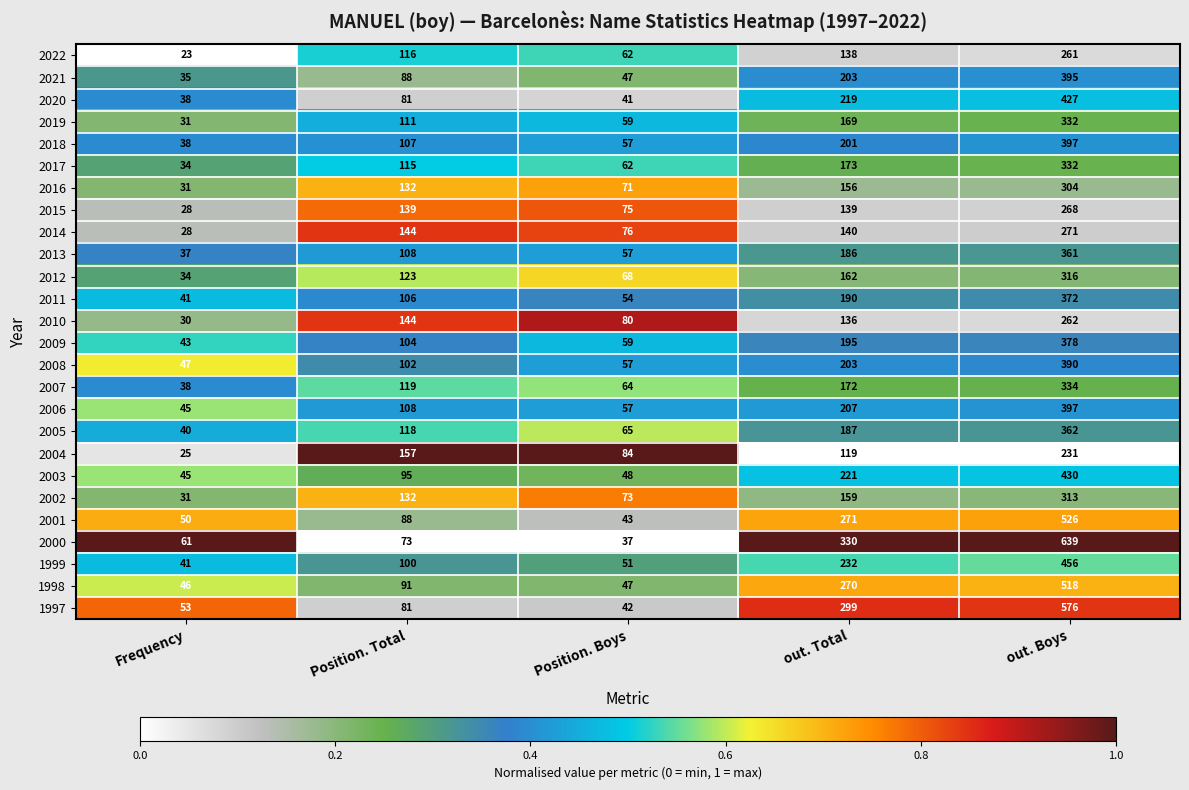

What is the difference between the 1997 values at out. Total and out. Boys?

277